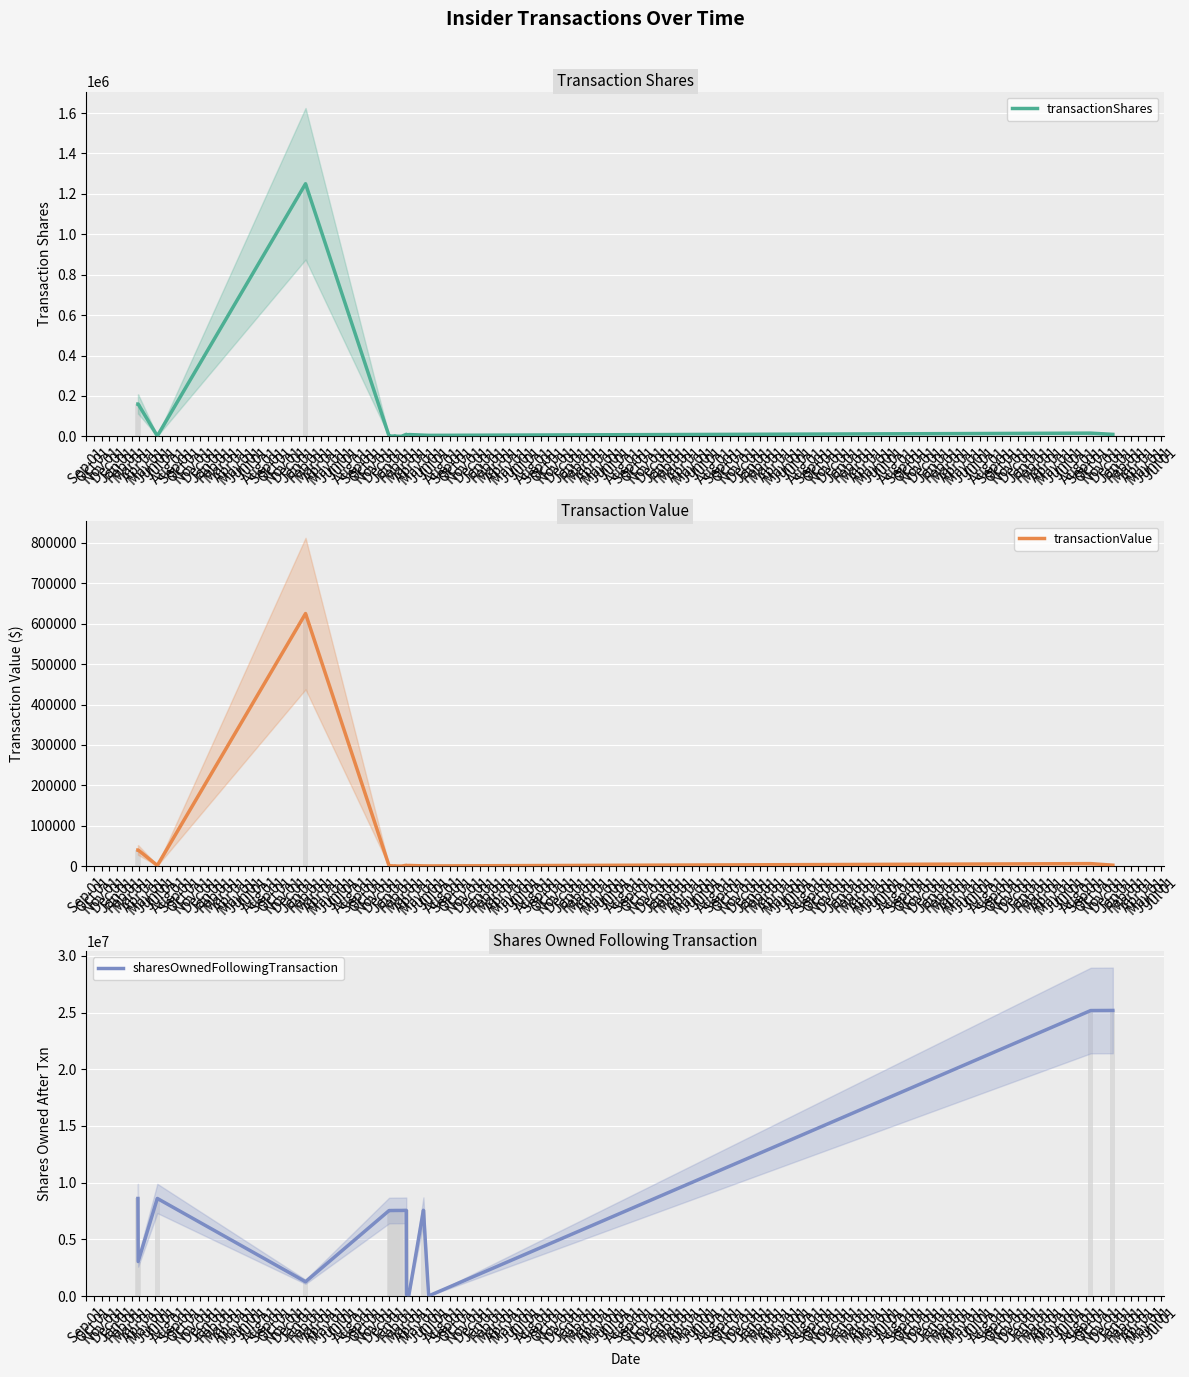

What is the sum of all transactionShares values?

1654885